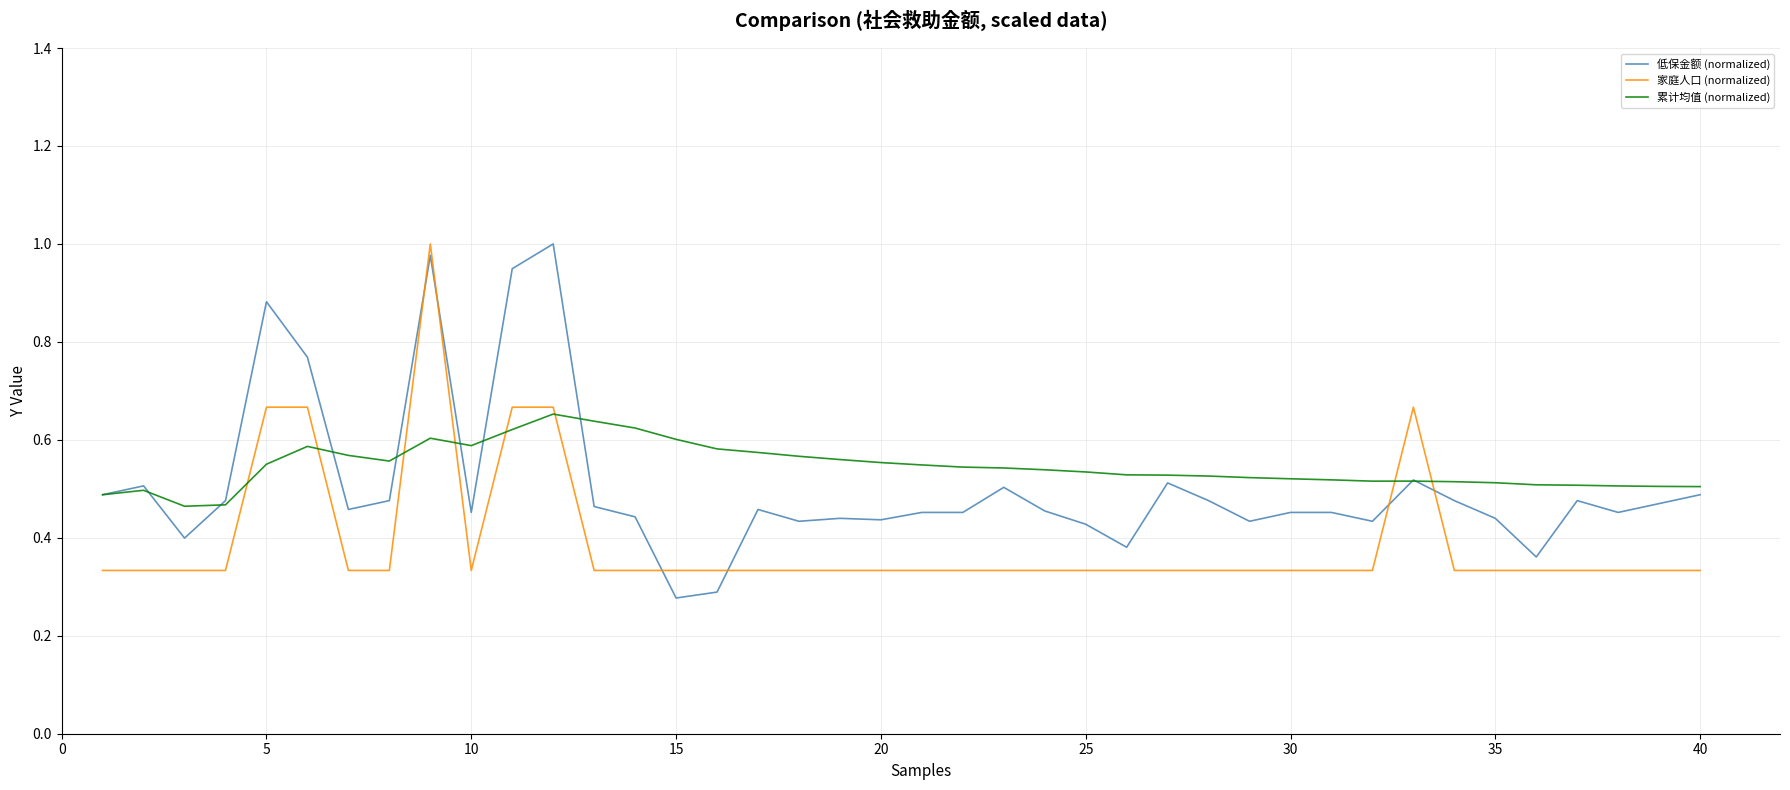

At how many categories does at least one series exceed 0?

40